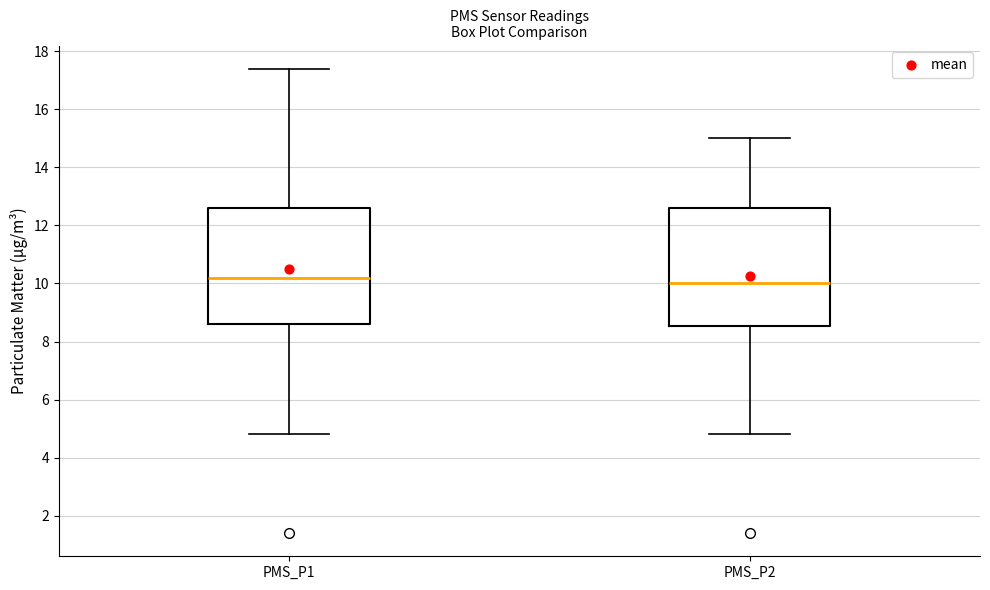

Reading left to right, transcribe this box plot: for each box, give where its median line is, the range the box spans, and where its two whiskers end, as read against the y-axis. The values are not printed on the chart, so give them approximately, as read against the axis.

PMS_P1: median 10.2, box 8.6 to 12.6, whiskers 4.8 to 17.4
PMS_P2: median 10.0, box 8.6 to 12.6, whiskers 4.8 to 15.0